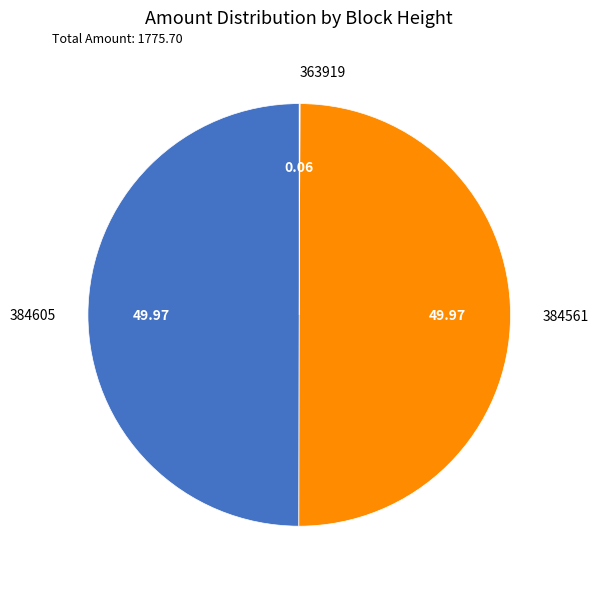

What is the ratio of the value at 384561 to the value at 384605?

1.0